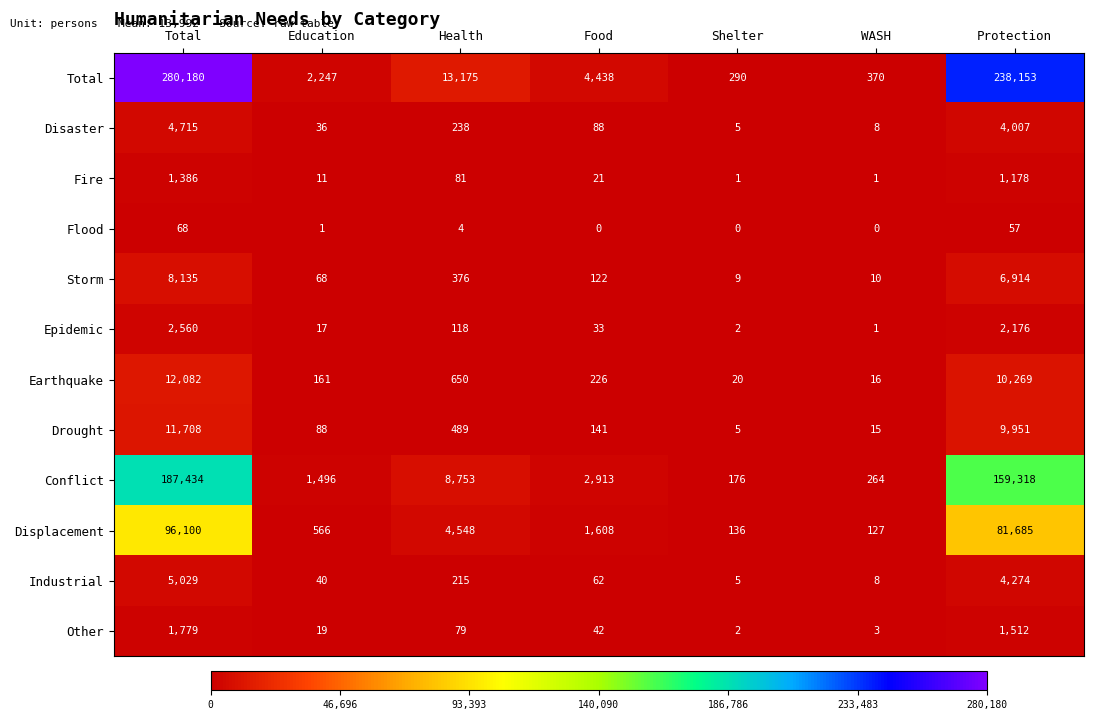

Rank the series at Health from highest to lowest value.

Total, Conflict, Displacement, Earthquake, Drought, Storm, Disaster, Industrial, Epidemic, Fire, Other, Flood